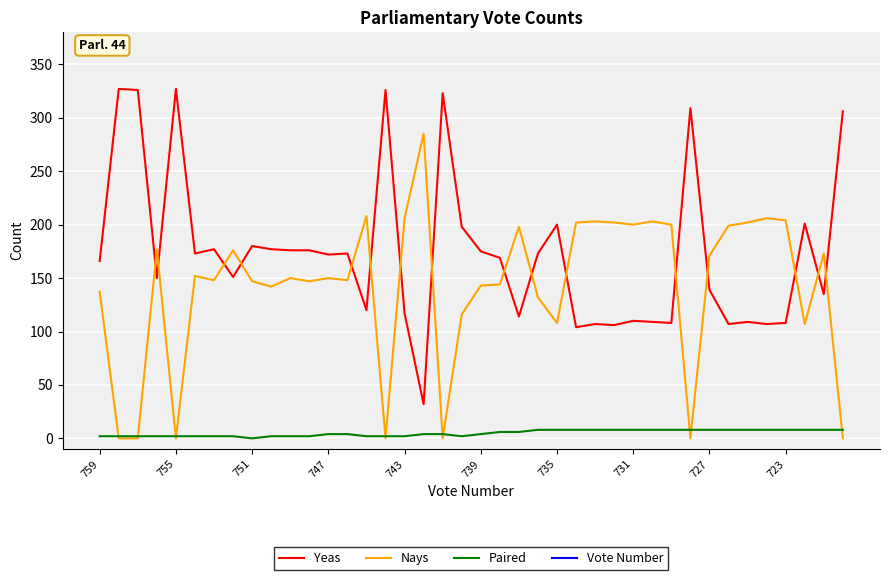

Reading left to right, transcribe all the data shown in this chart.

Yeas: 166	327	326	150	327	173	177	151	180	177	176	176	172	173	120	326	117	32	323	198	175	169	114	173	200	104	107	106	110	109	108	309	139	107	109	107	108	201	135	306
Nays: 137	0	0	177	0	152	148	176	147	142	150	147	150	148	208	0	206	285	0	116	143	144	198	132	108	202	203	202	200	203	200	0	171	199	202	206	204	107	173	0
Paired: 2	2	2	2	2	2	2	2	0	2	2	2	4	4	2	2	2	4	4	2	4	6	6	8	8	8	8	8	8	8	8	8	8	8	8	8	8	8	8	8
Vote Number: 759	758	757	756	755	754	753	752	751	750	749	748	747	746	745	744	743	742	741	740	739	738	737	736	735	734	733	732	731	730	729	728	727	726	725	724	723	722	721	720